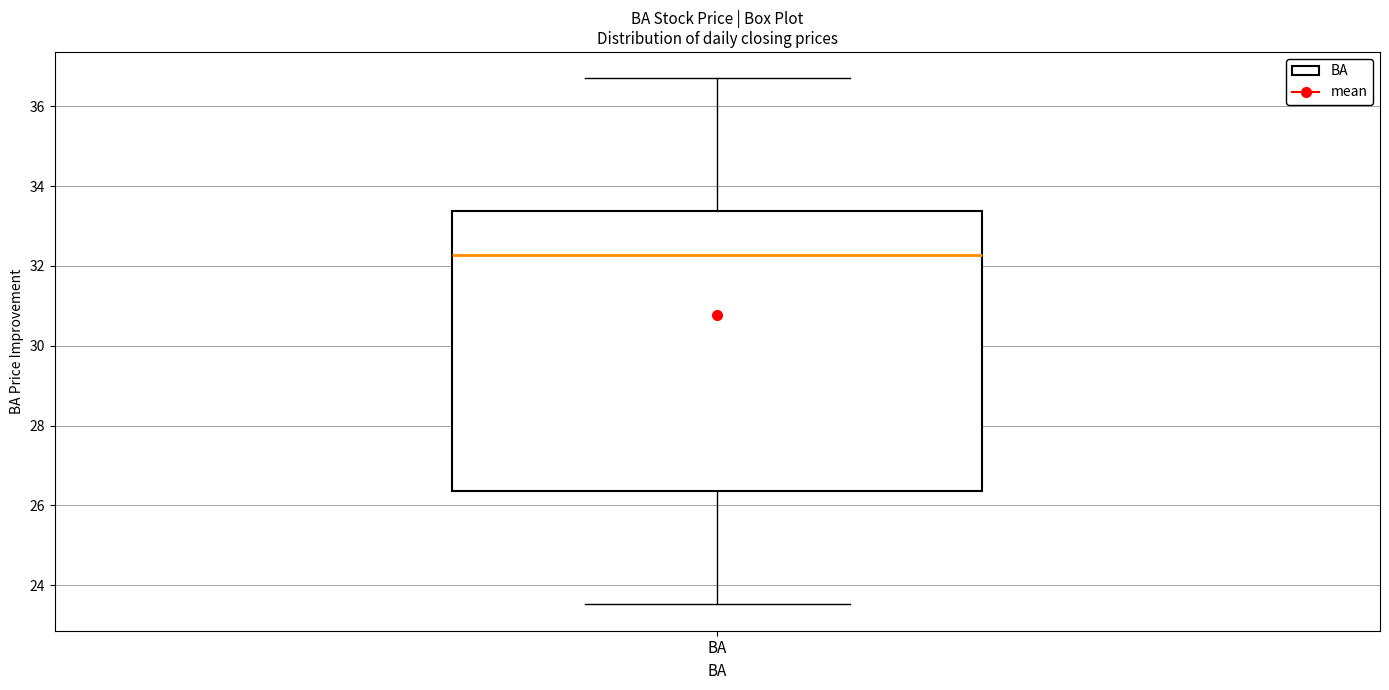

Read this box plot against the y-axis: the position of the median line, the range covered by the box, and the ends of both whiskers. The values are not printed on the chart, so give them approximately, as read against the axis.

median 32.2, box 26.4 to 33.4, whiskers 23.6 to 36.8